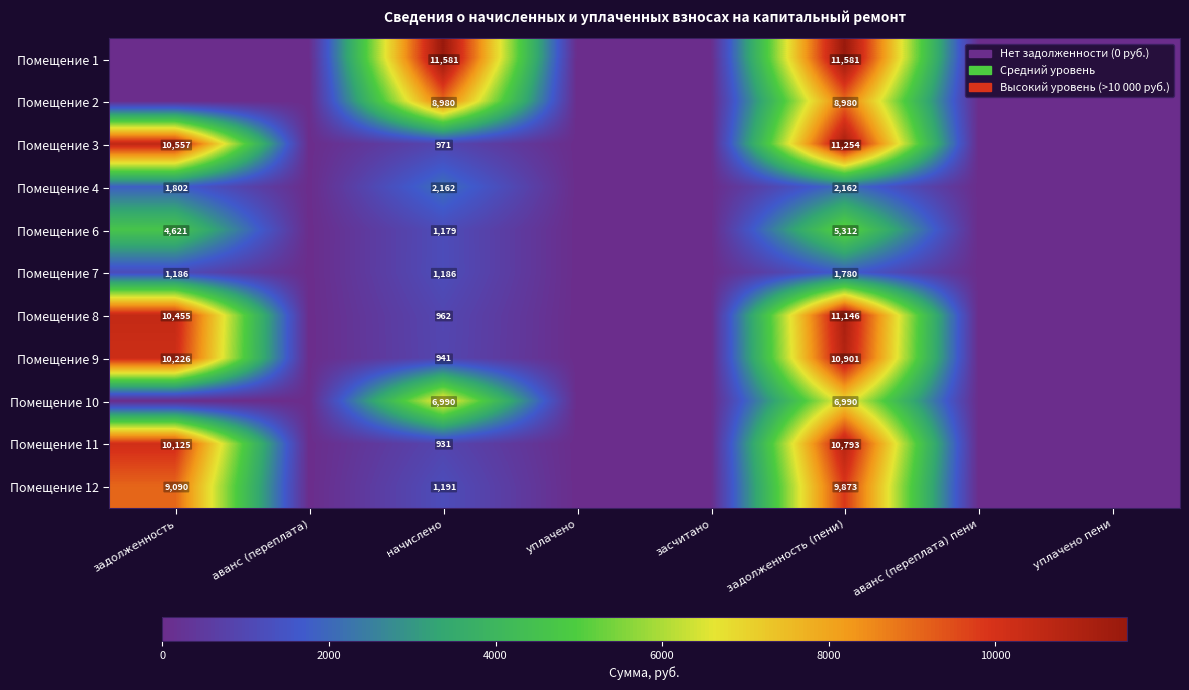

True or false: Помещение 9 has a value of 6770 at задолженность.

False